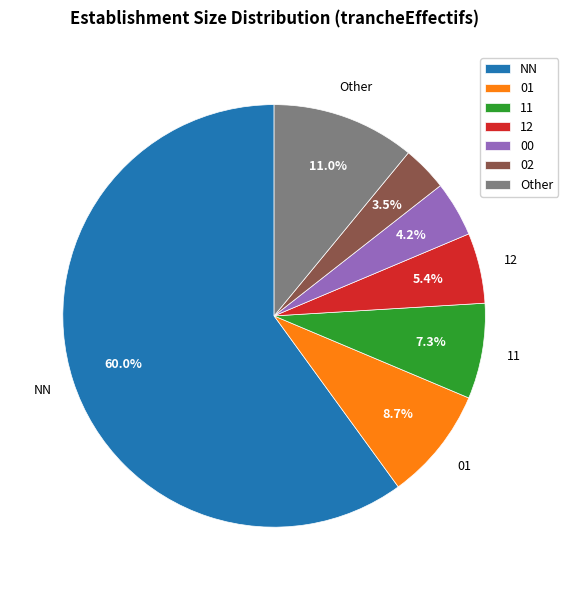

Does NN account for over 50% of the chart?

Yes